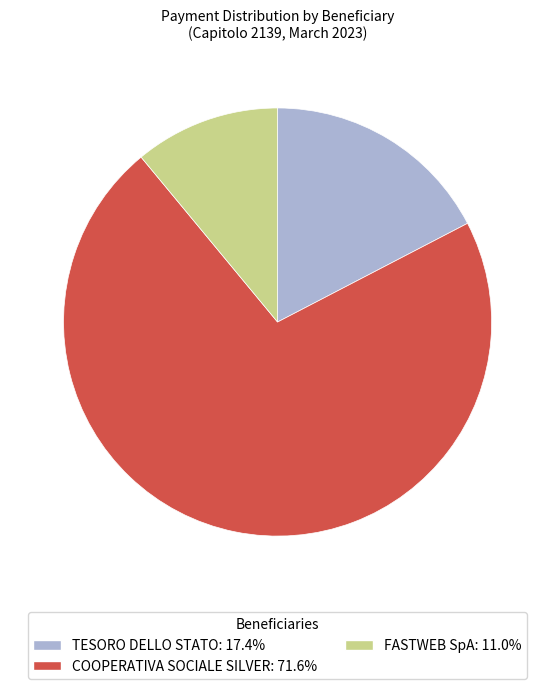

Is there a majority slice in this chart?

Yes